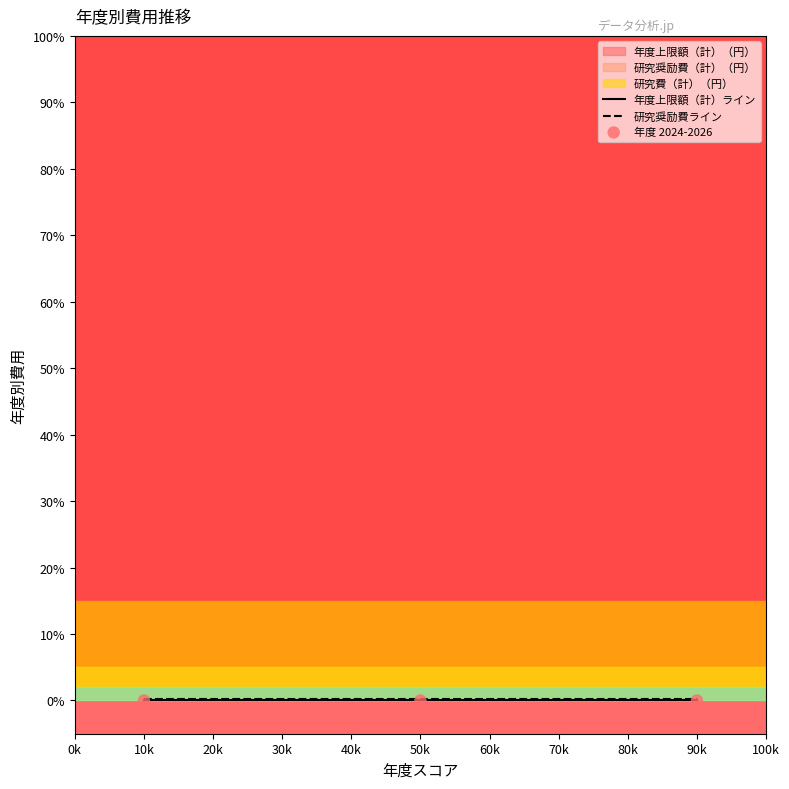

Which series reaches the maximum Y coordinate?

研究奨励費ライン